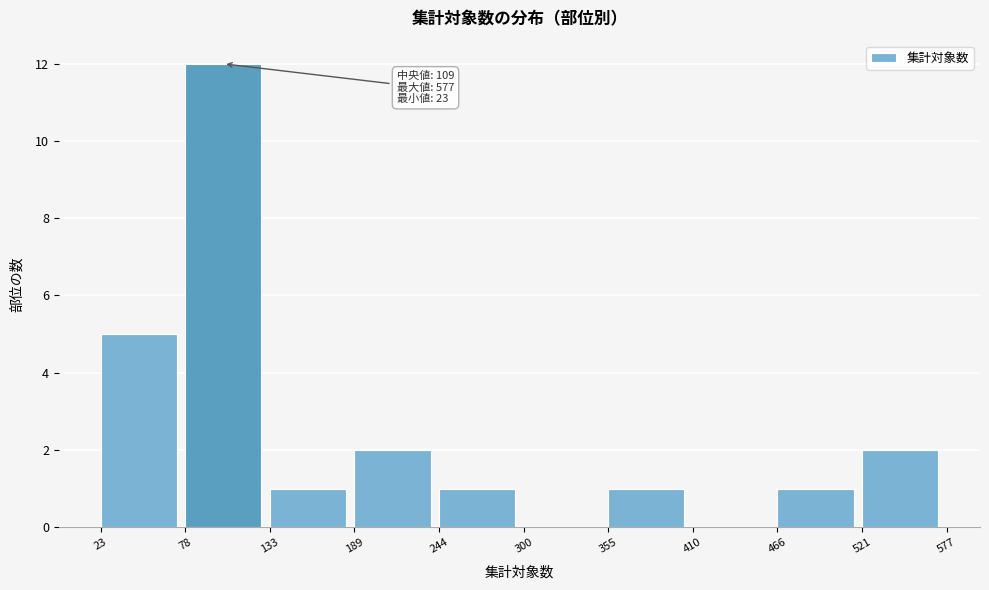

Over which range of the x-axis is the bar tallest?

78 to 133